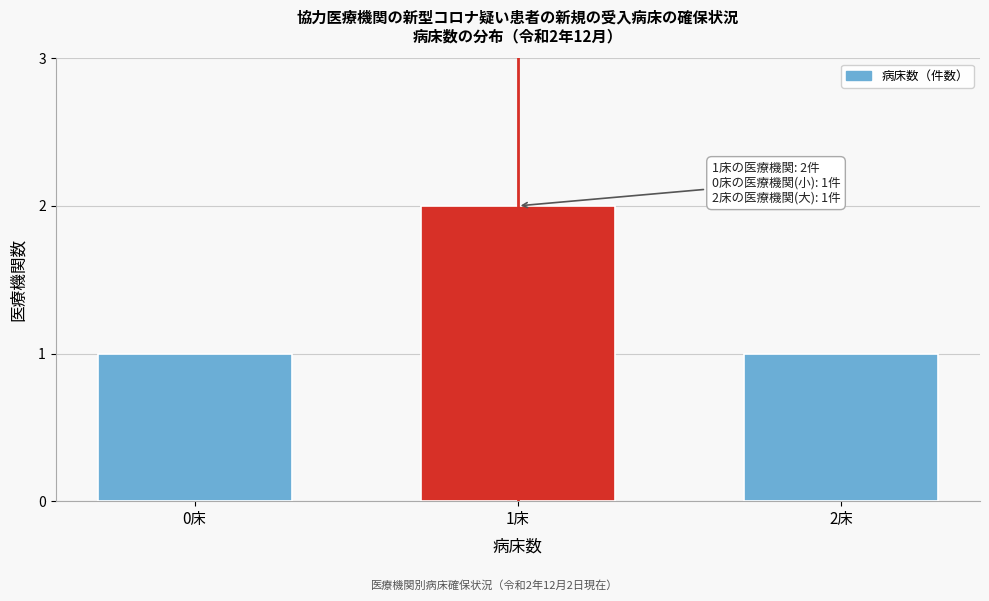

Reading right to left, transcribe all the data shown in this chart.

1	2	1